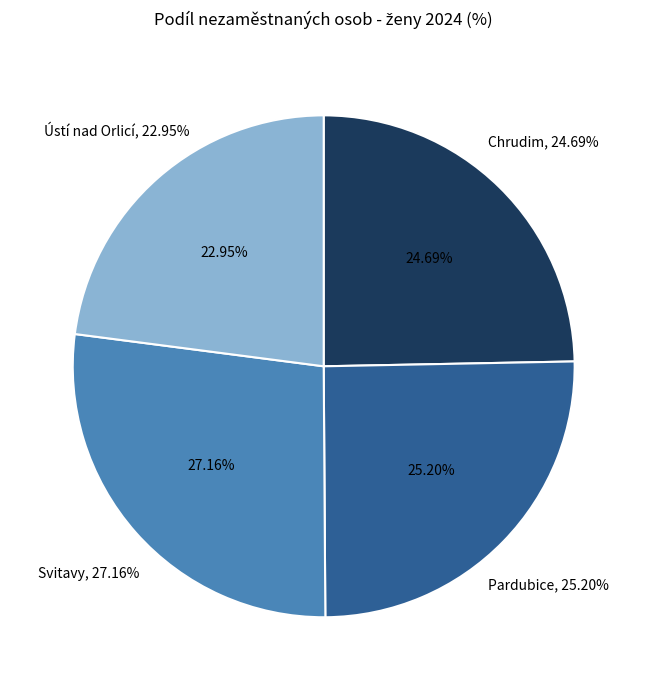

Approximately how many times larger is the value at Chrudim compared to Svitavy?

0.9